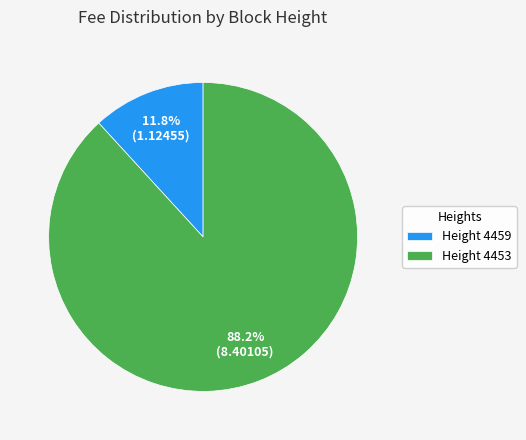

Rank the categories by value from lowest to highest.

Height 4459, Height 4453